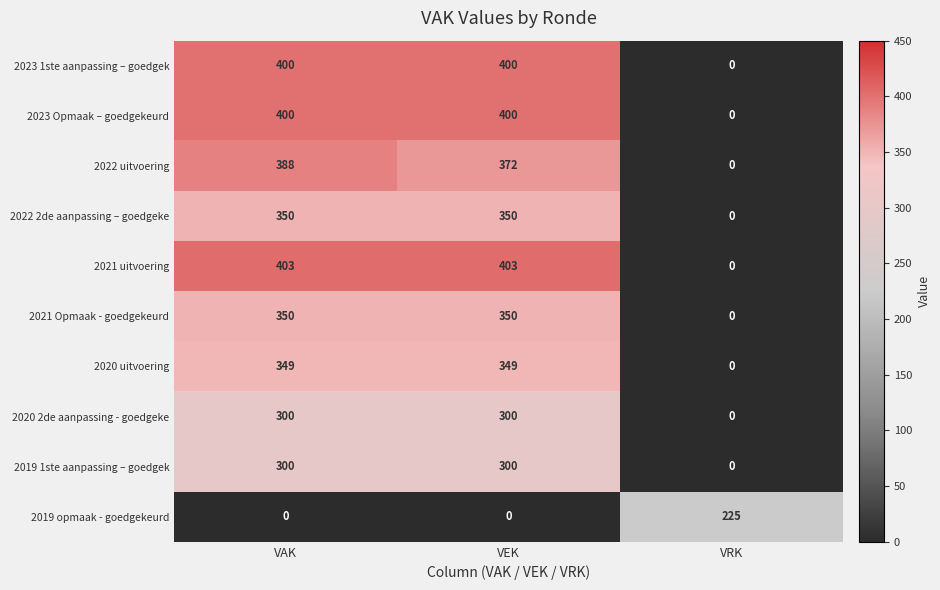

Between VAK and VEK, which series saw the biggest shift?

2022 uitvoering